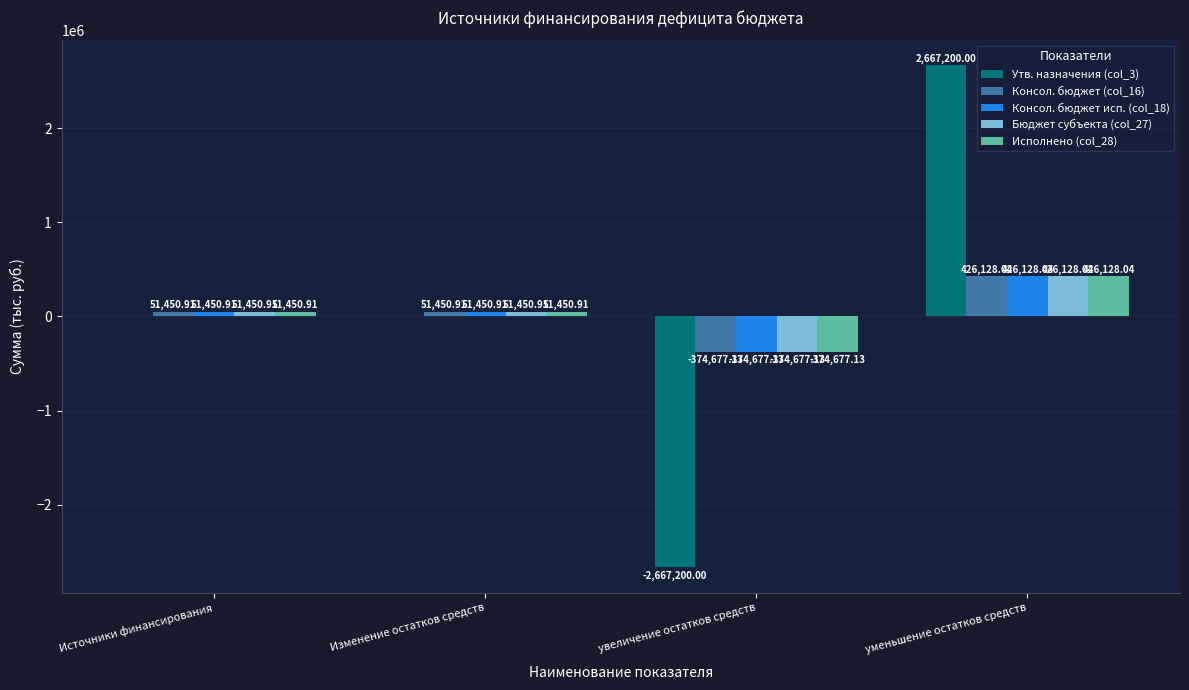

What are all the series names shown in the legend?

Утв. назначения (col_3), Консол. бюджет (col_16), Консол. бюджет исп. (col_18), Бюджет субъекта (col_27), Исполнено (col_28)